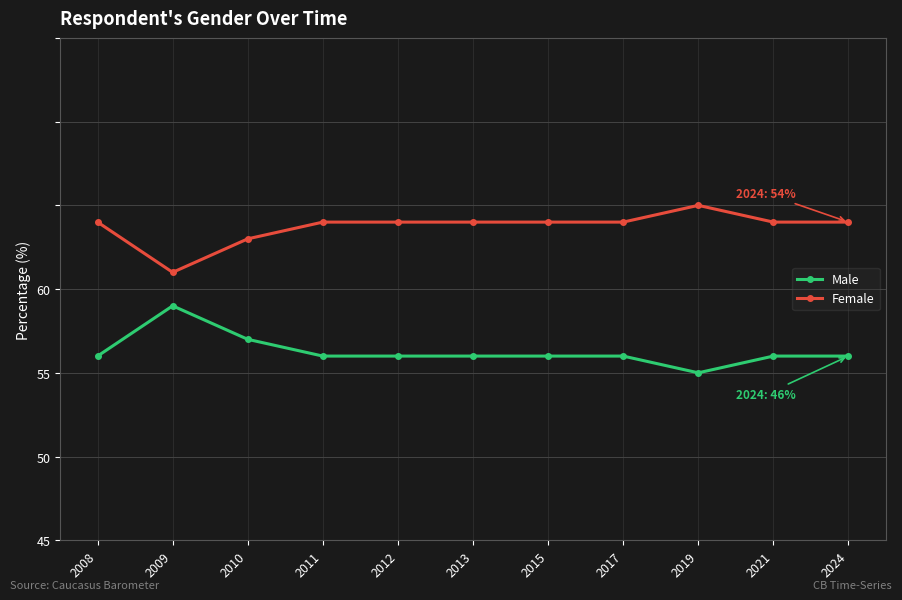

True or false: Male and Female cross at least once.

False